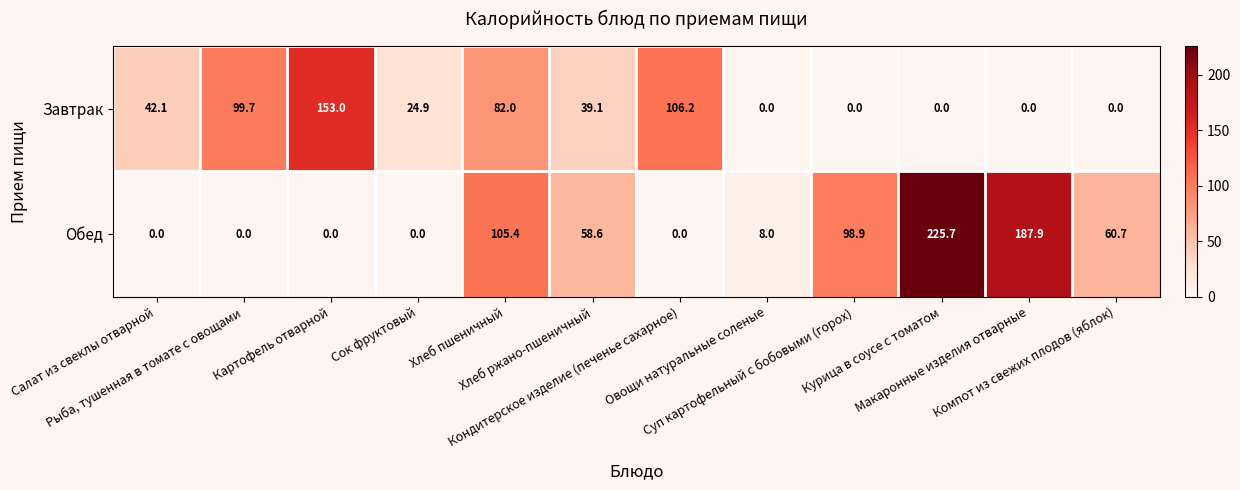

List the series in order of their overall mean, lowest first.

Завтрак, Обед